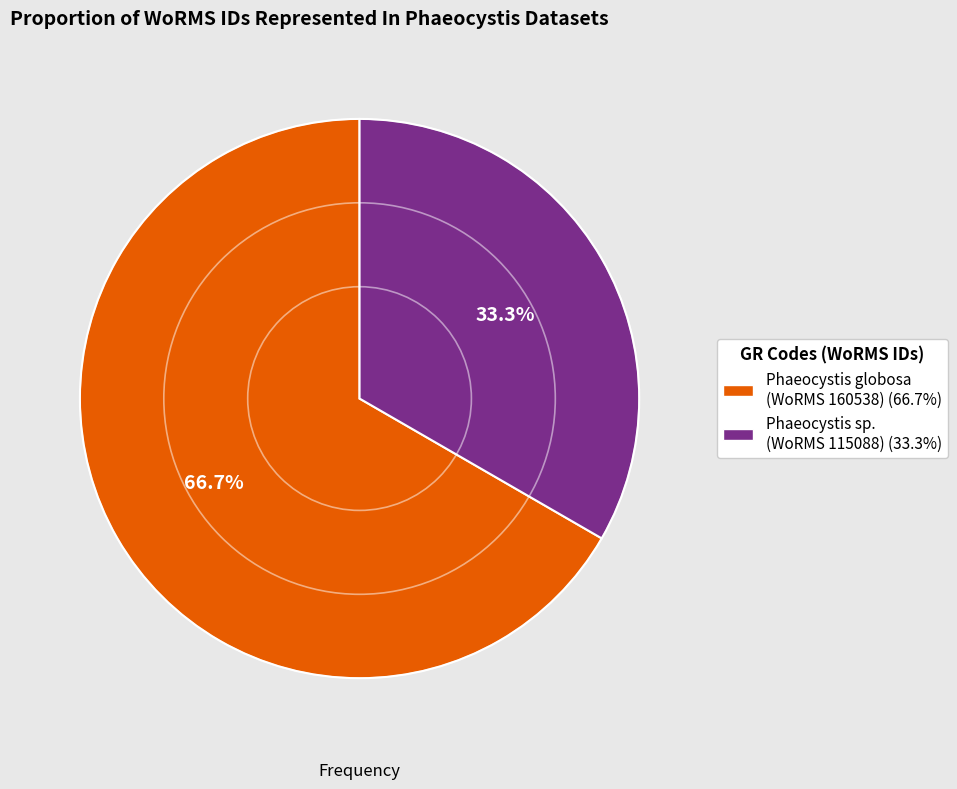

To the nearest percent, what is the average slice percentage?

50%